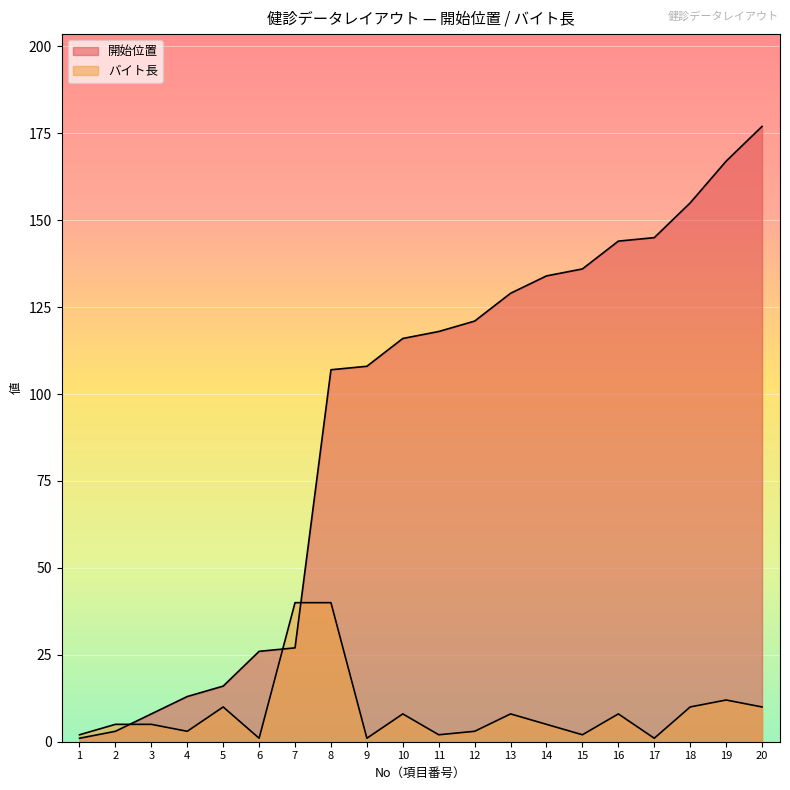

How many intersections are there between 開始位置 and バイト長?

3